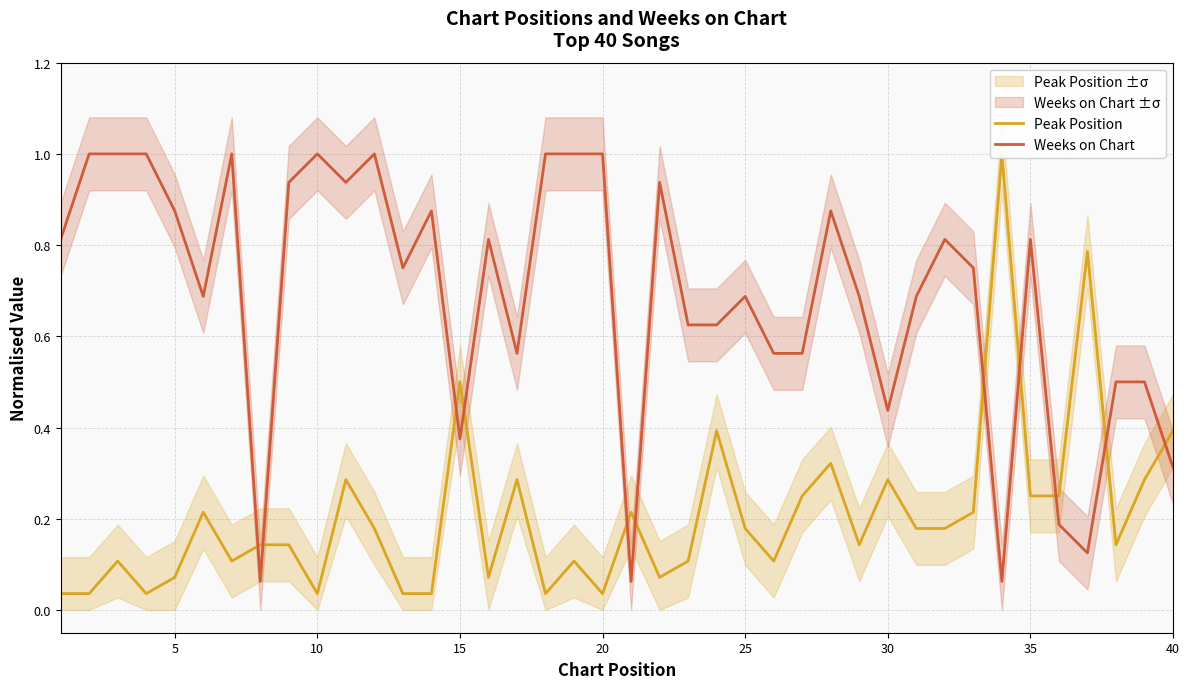

Which series has the largest range (max minus min)?

Peak Position